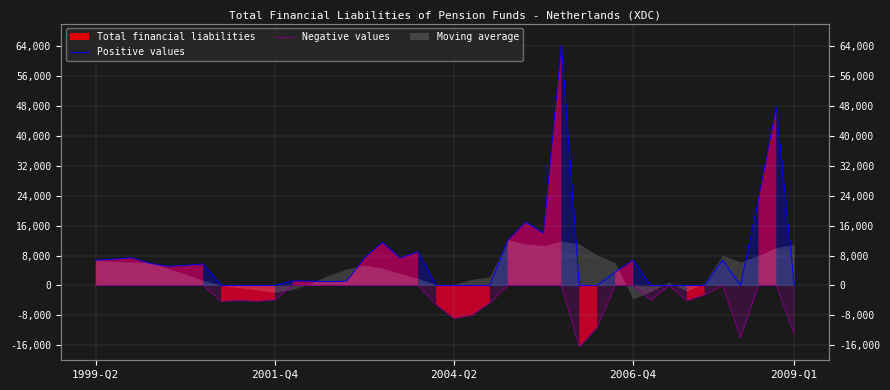

What is the greatest value displayed?

64109